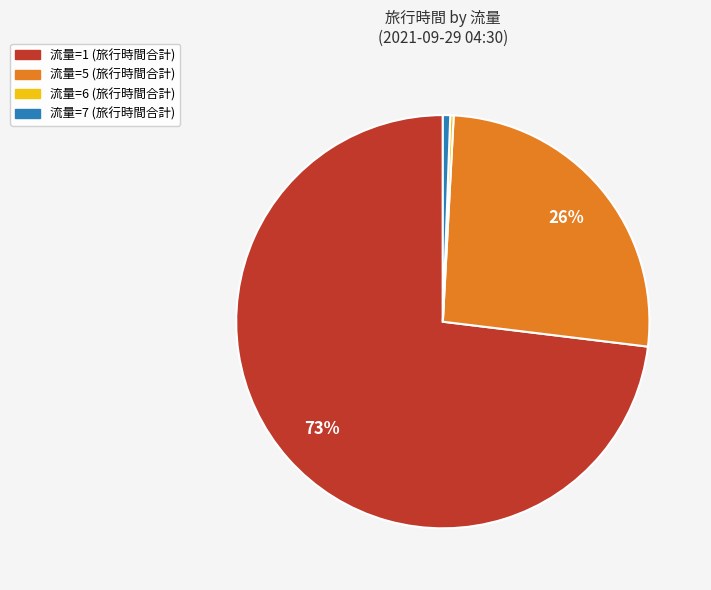

Is it true that 流量=5 is 36% of the pie?

False